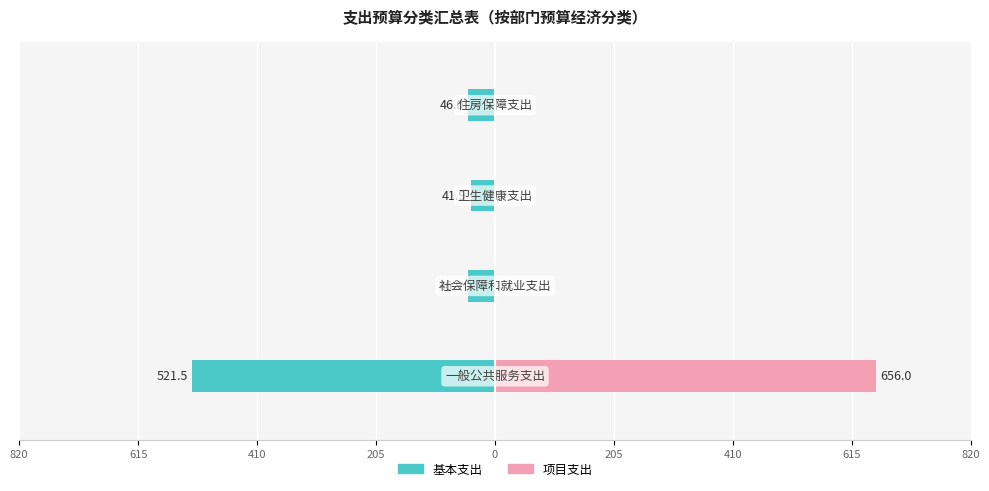

Rank the series at 205 from highest to lowest value.

项目支出, 基本支出